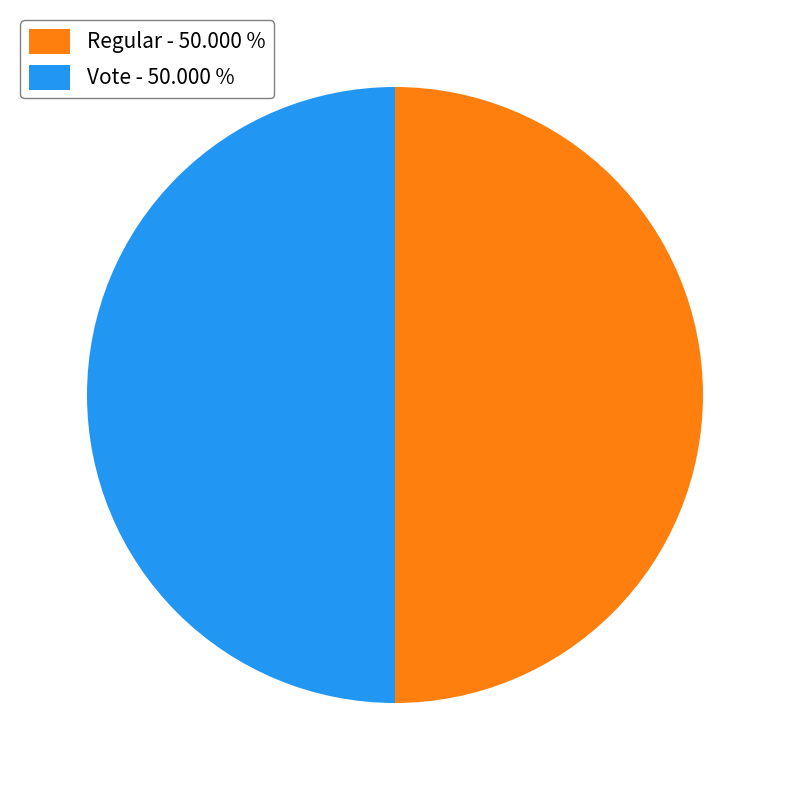

What is the ratio of the value at Regular - 50.000 % to the value at Vote - 50.000 %?

1.0